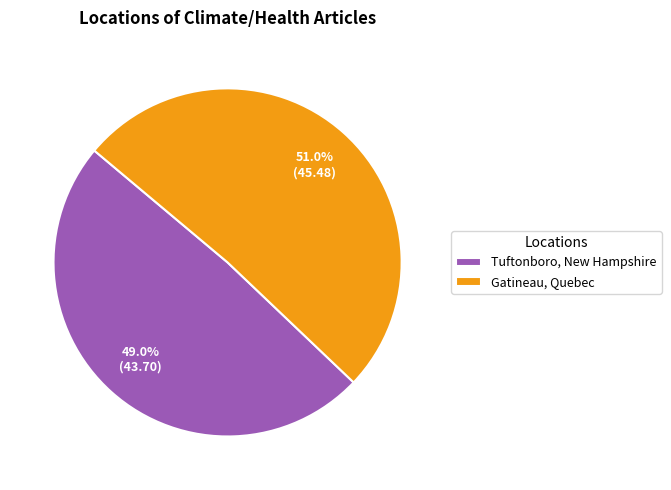

What percentage is NOT represented by Gatineau, Quebec?

49.0%